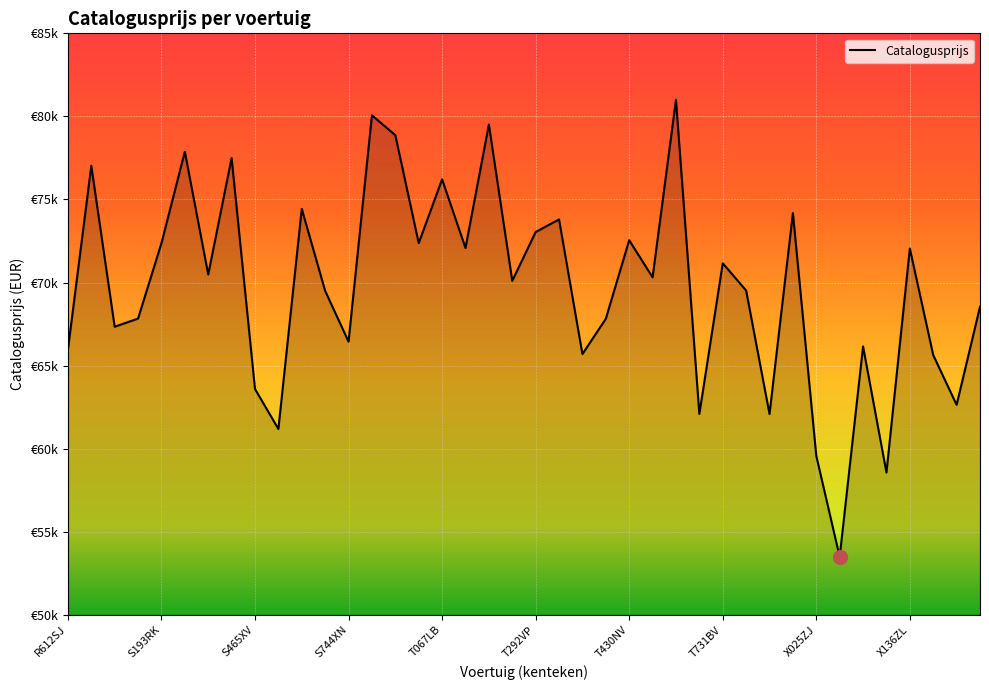

Does the chart display data point markers on the line(s)?

No